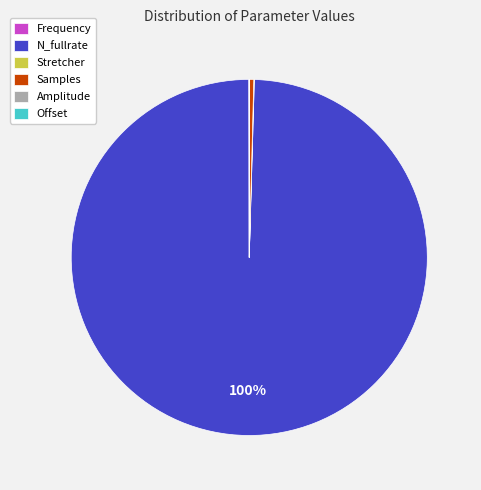

Which category has the biggest portion of the pie?

N_fullrate